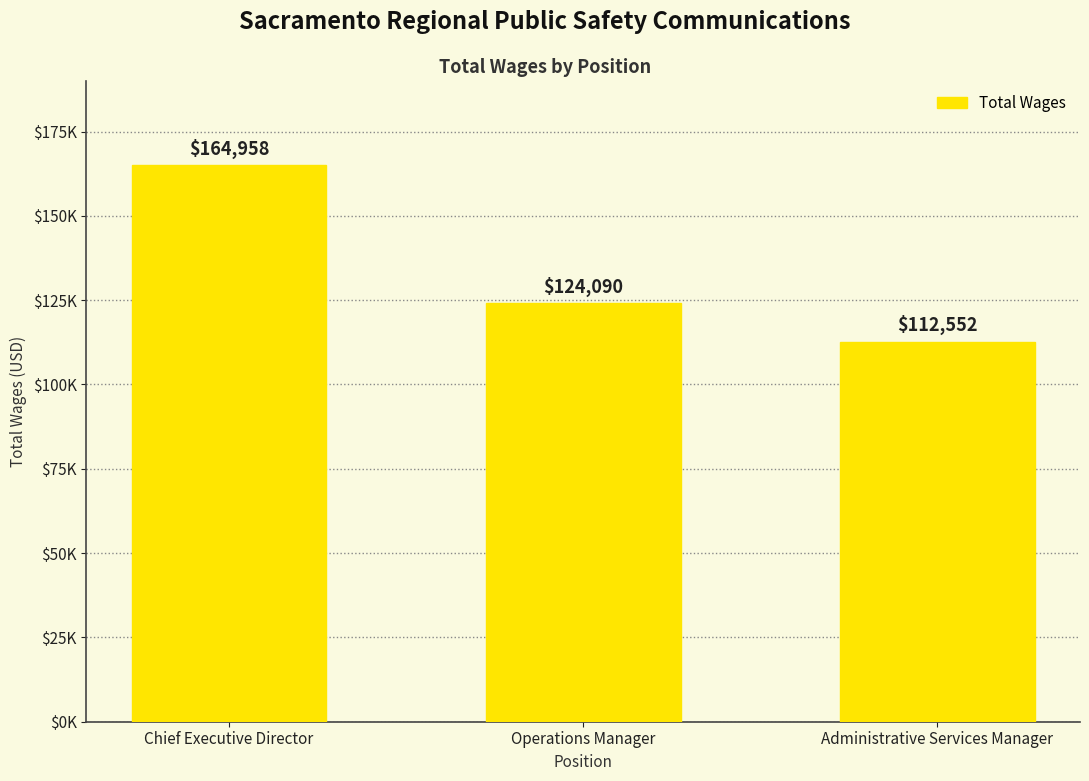

Is it true that the value at Administrative Services Manager is 112552?

True